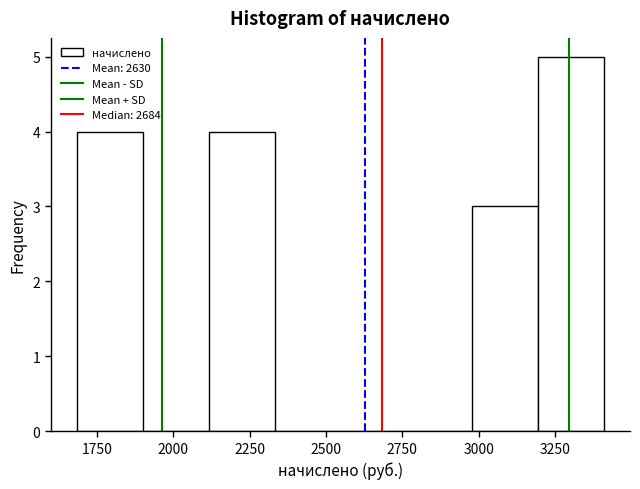

Which range on the x-axis has the tallest bar?

3200 to 3400